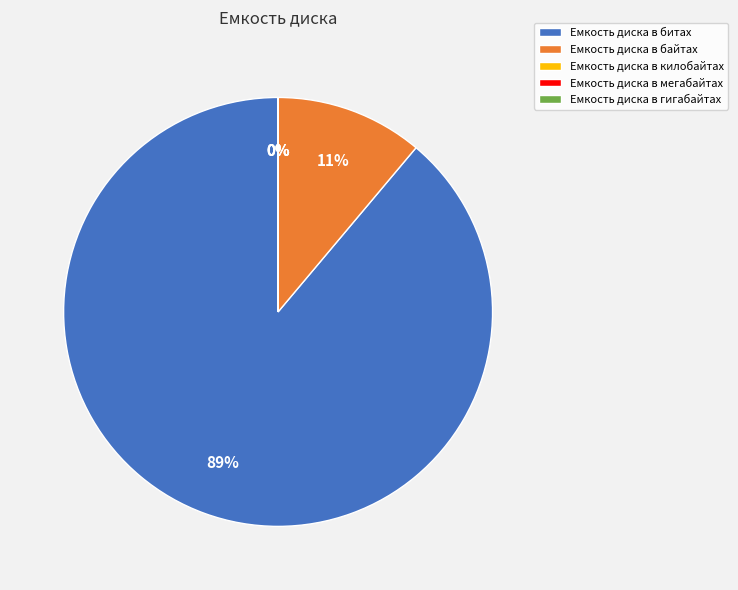

Count the number of slices in the pie.

5